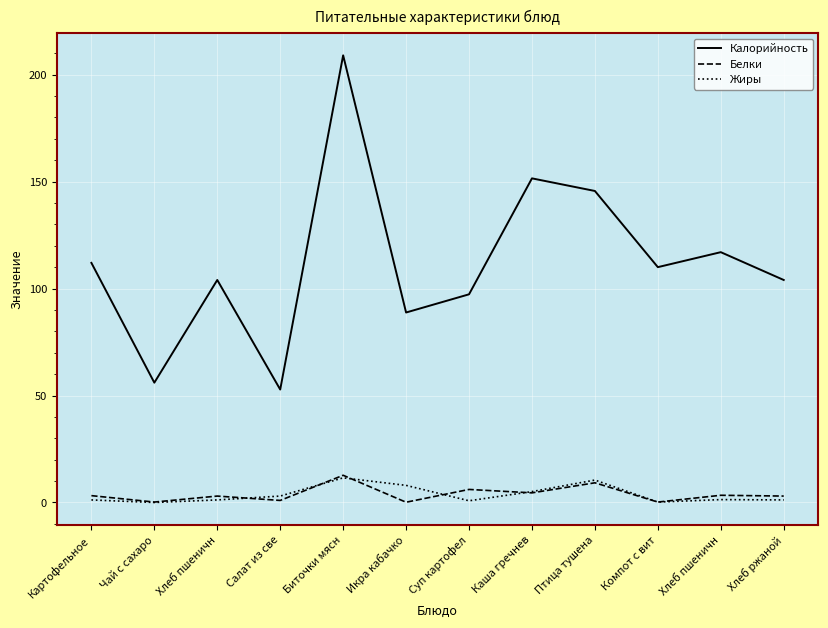

Which series has the largest range (max minus min)?

Калорийность